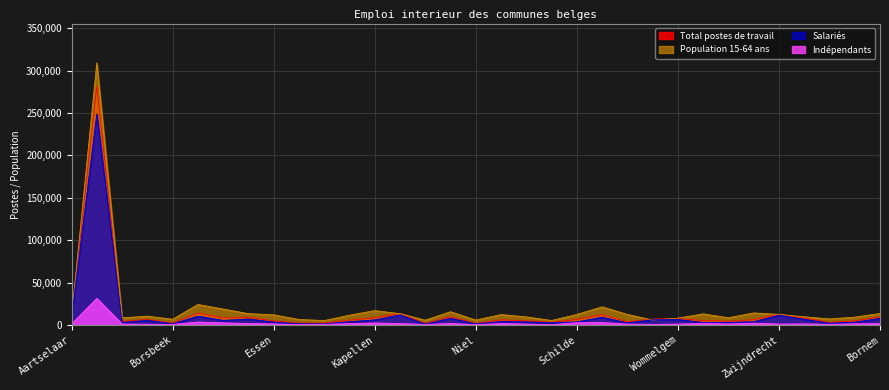

How many lines are shown in the chart?

4